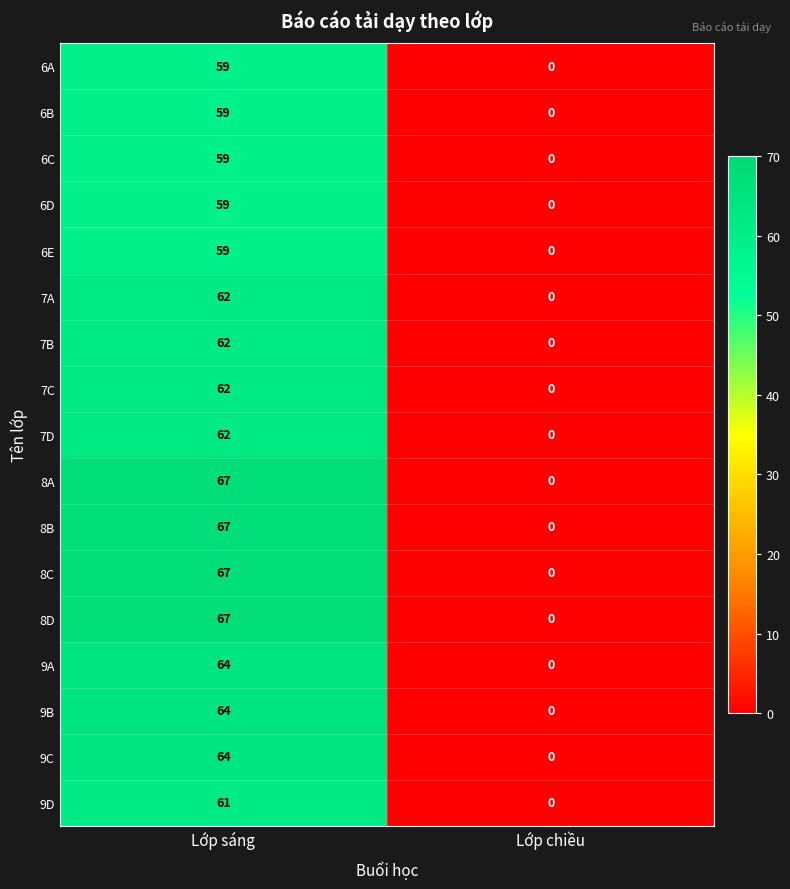

The value of 9C at Lớp chiều is 0. True or false?

True